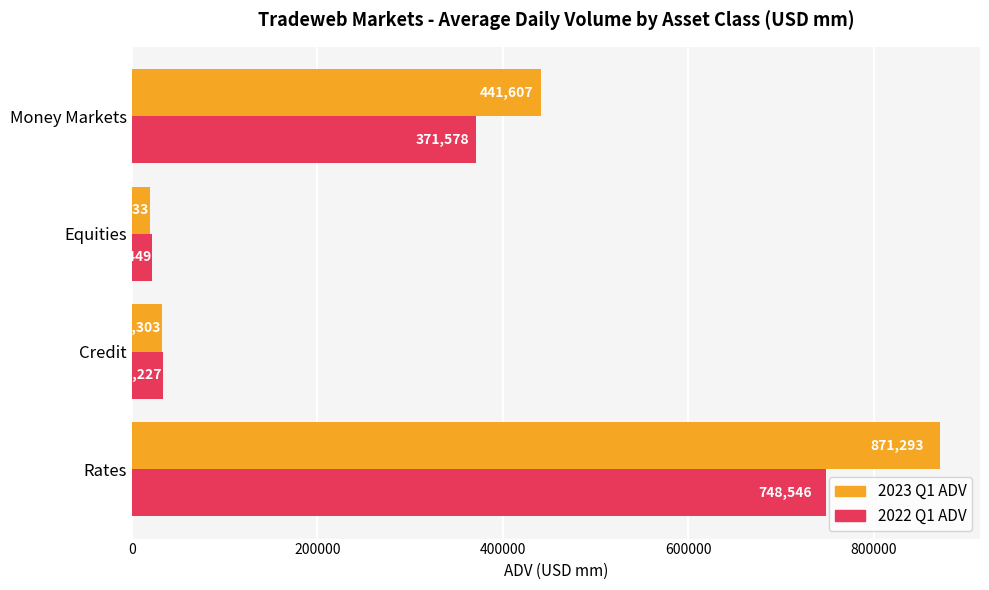

List the series in order of their overall mean, lowest first.

2022 Q1 ADV, 2023 Q1 ADV